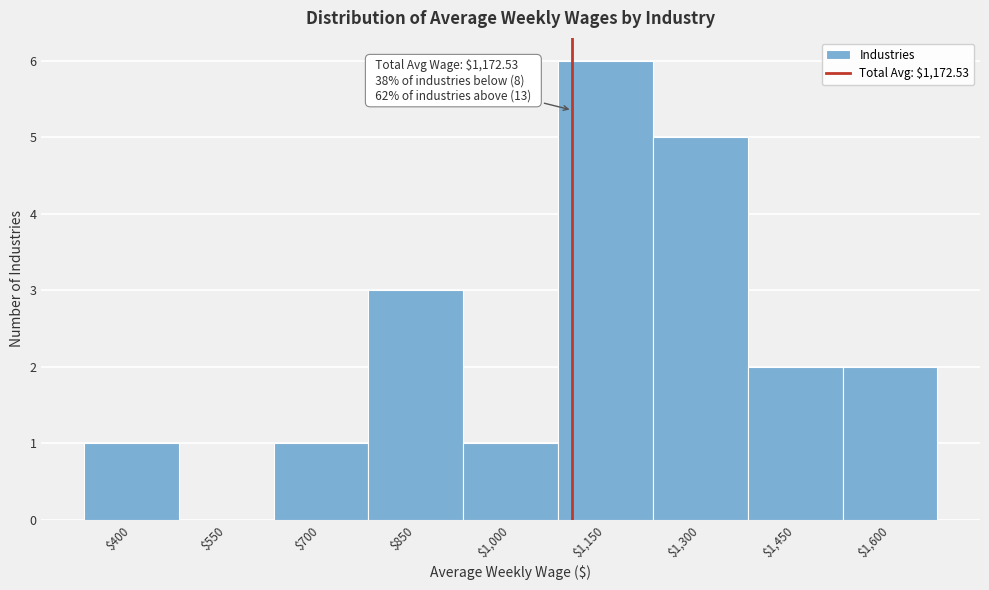

What is the sum of all values?

21